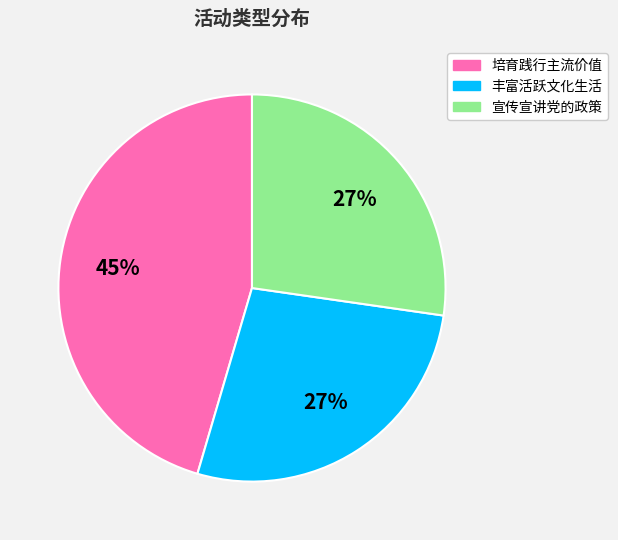

Is the sum of 宣传宣讲党的政策 and 丰富活跃文化生活 greater than half?

Yes